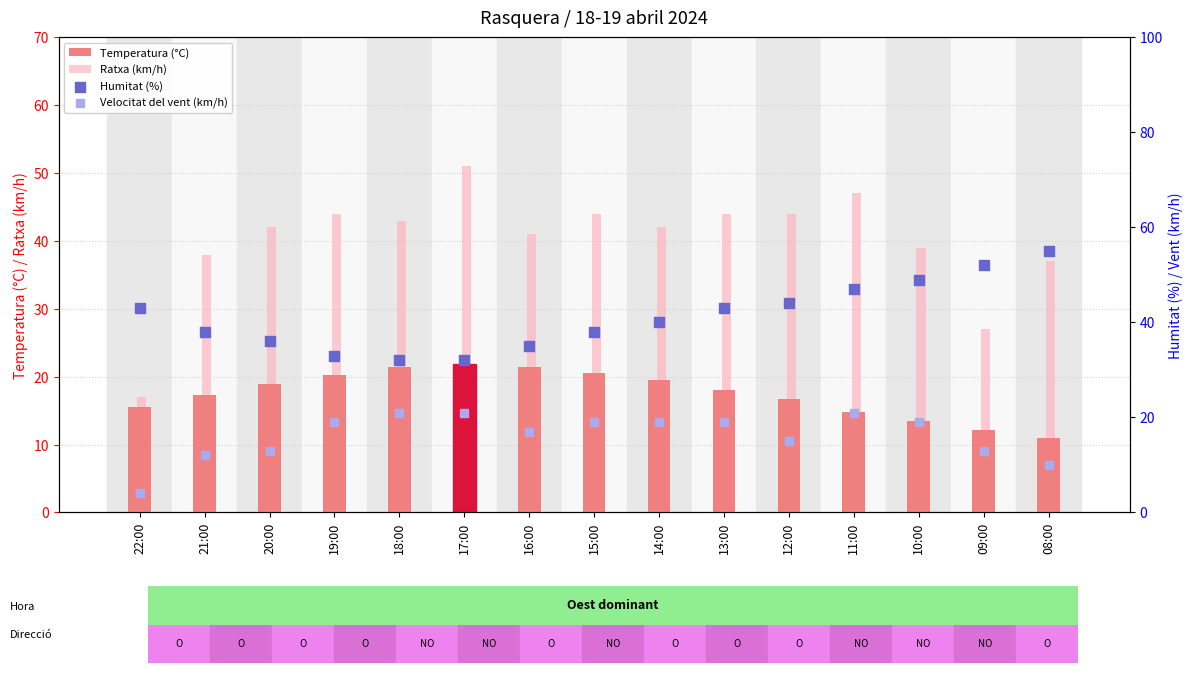

What are all the series names shown in the legend?

Temperatura (°C), Ratxa (km/h), Humitat (%), Velocitat del vent (km/h)